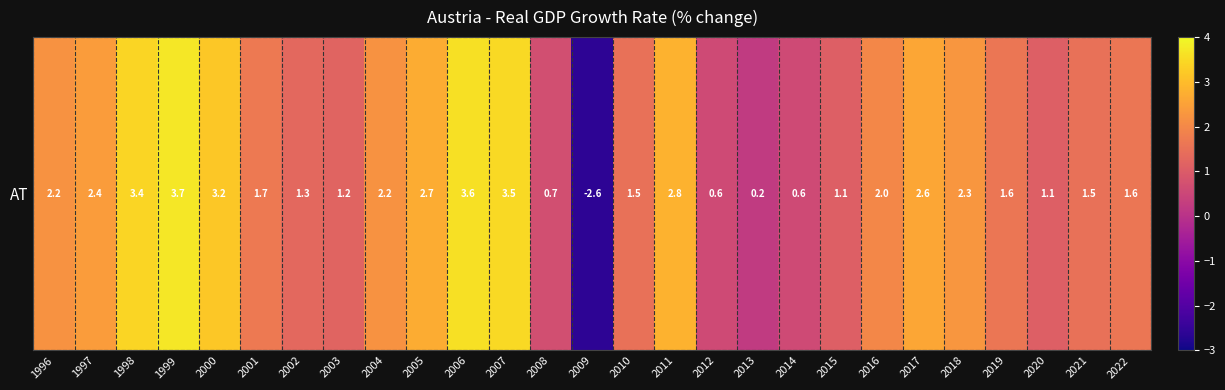

What is the average value?

1.8